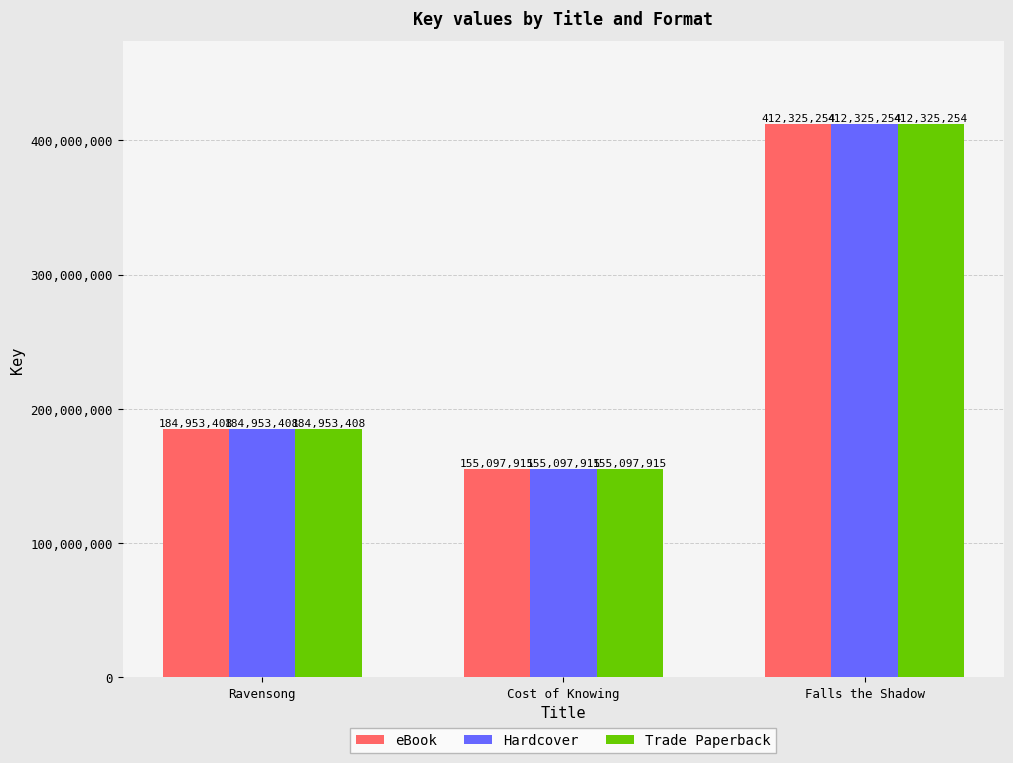

What position from the left is Falls the Shadow?

3